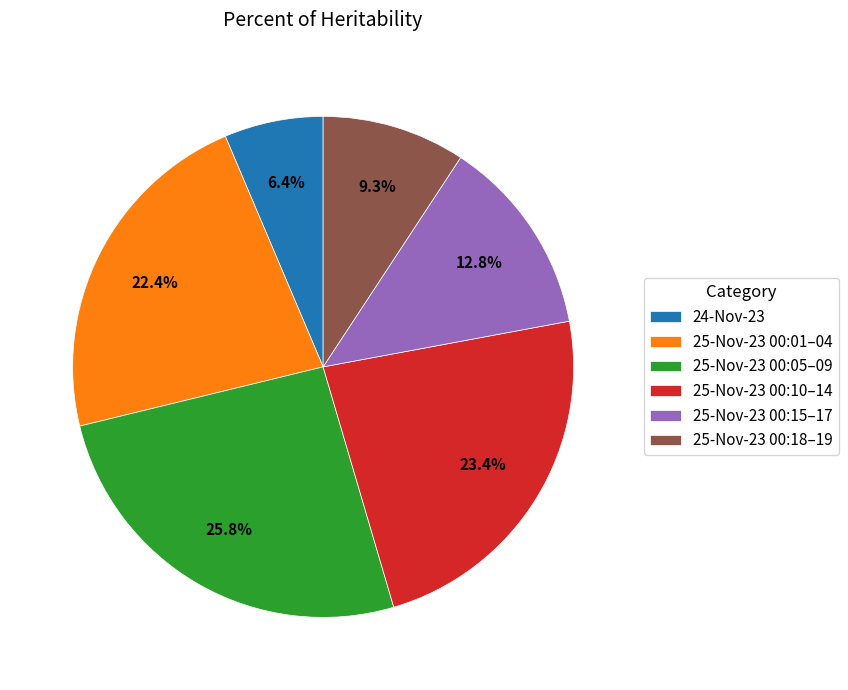

Is there a majority slice in this chart?

No